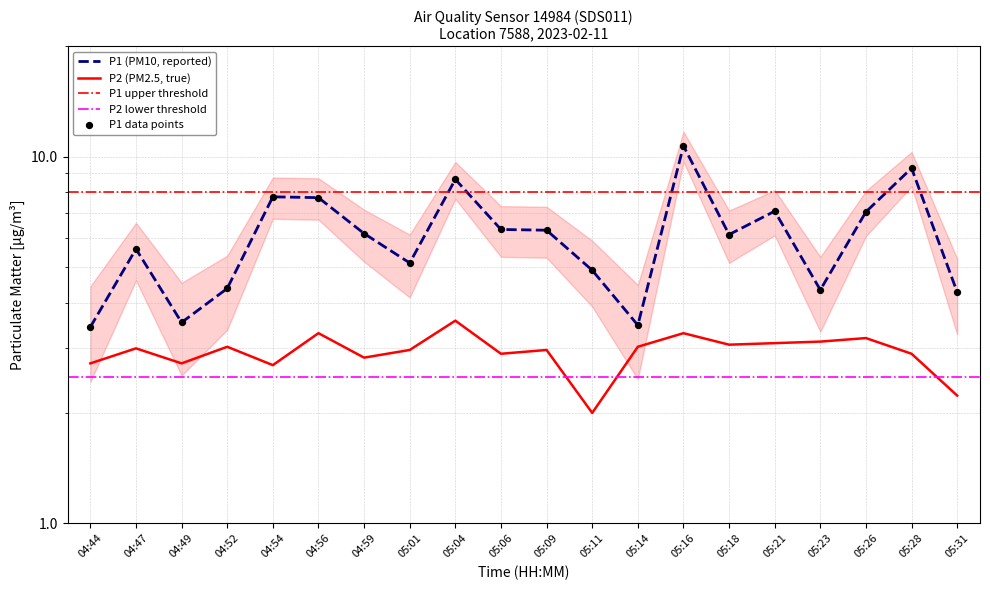

At how many categories does at least one series exceed 2?

20